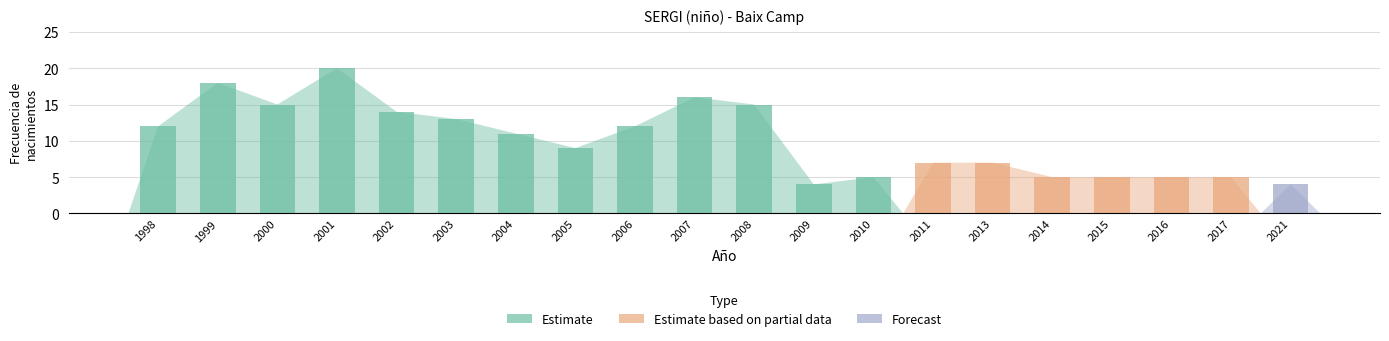

Which category has the highest value across all series?

2001